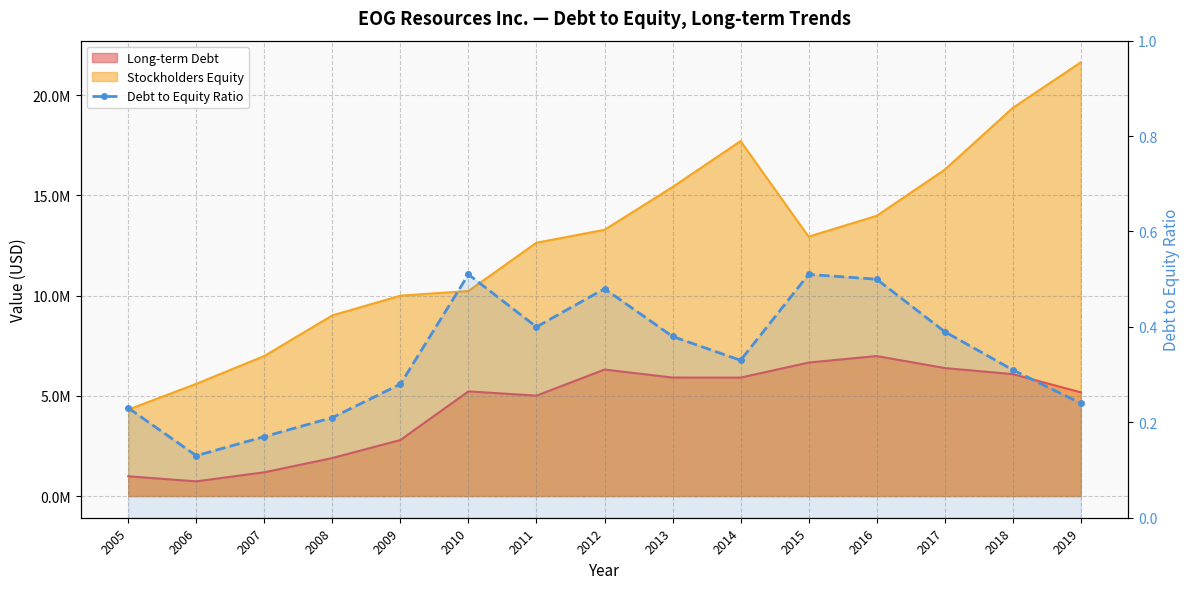

How many categories are shown in the chart?

15